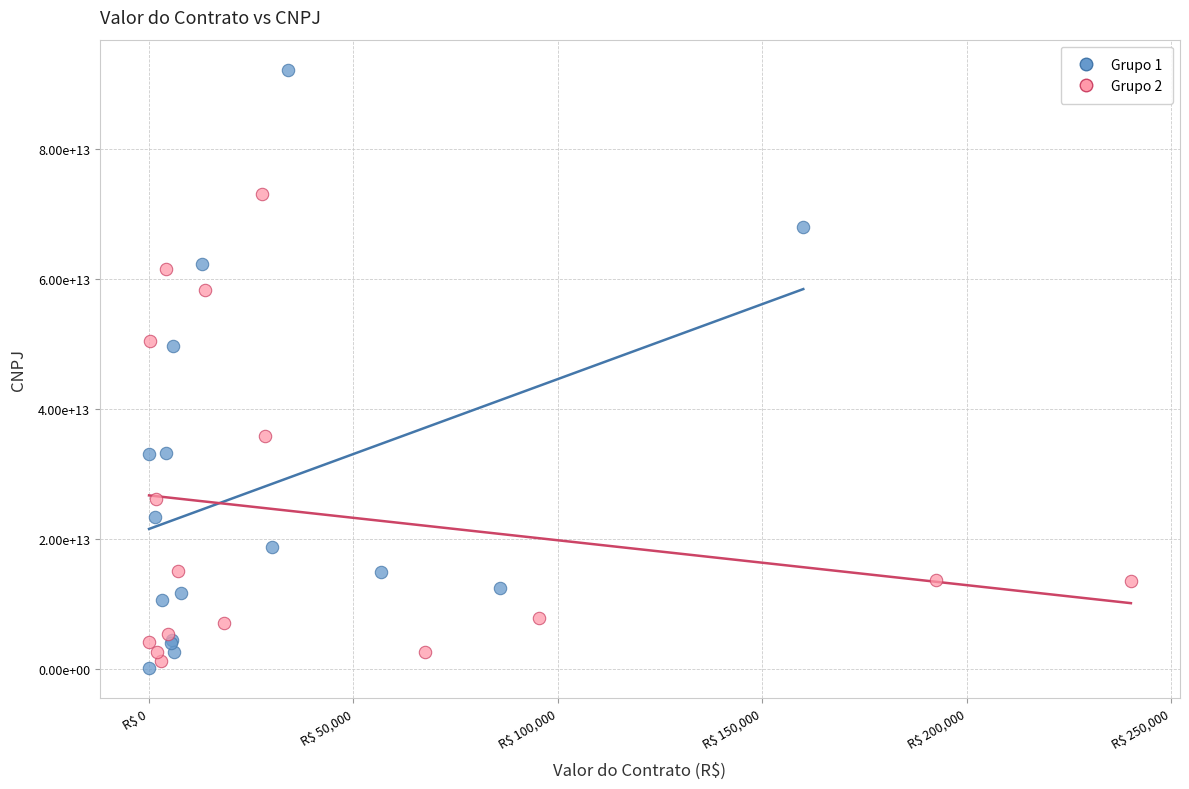

Which series has the largest Y range (max minus min)?

Grupo 1